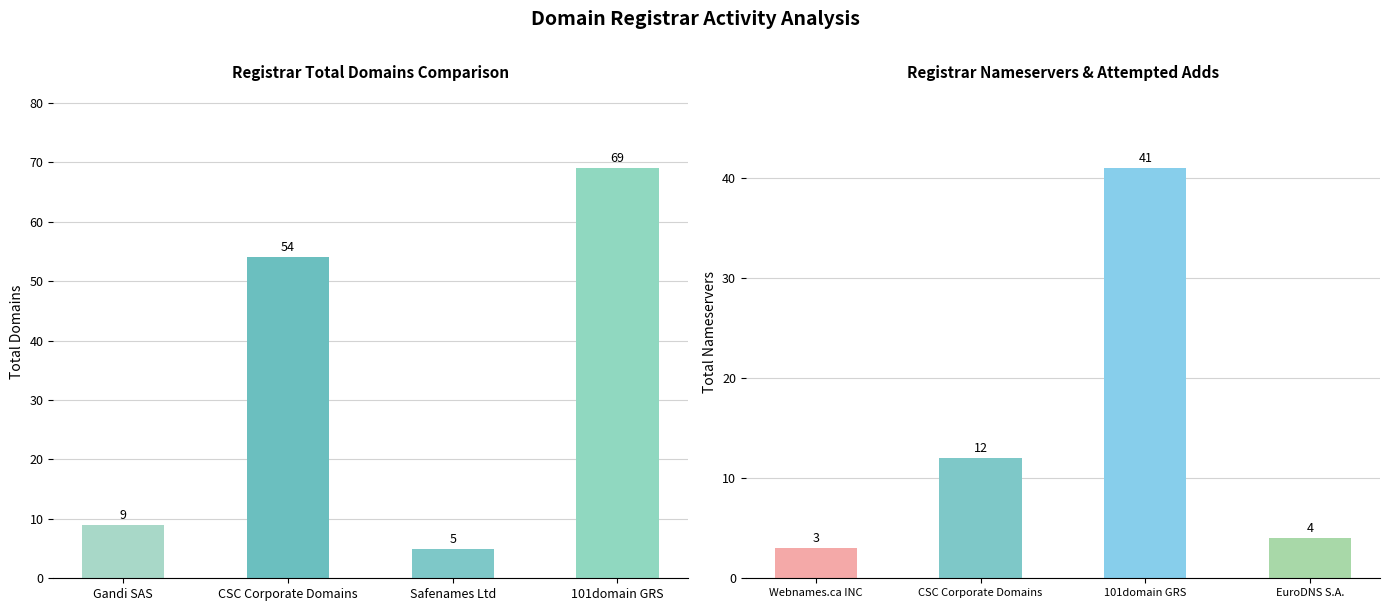

Which series has the largest range (max minus min)?

total-domains